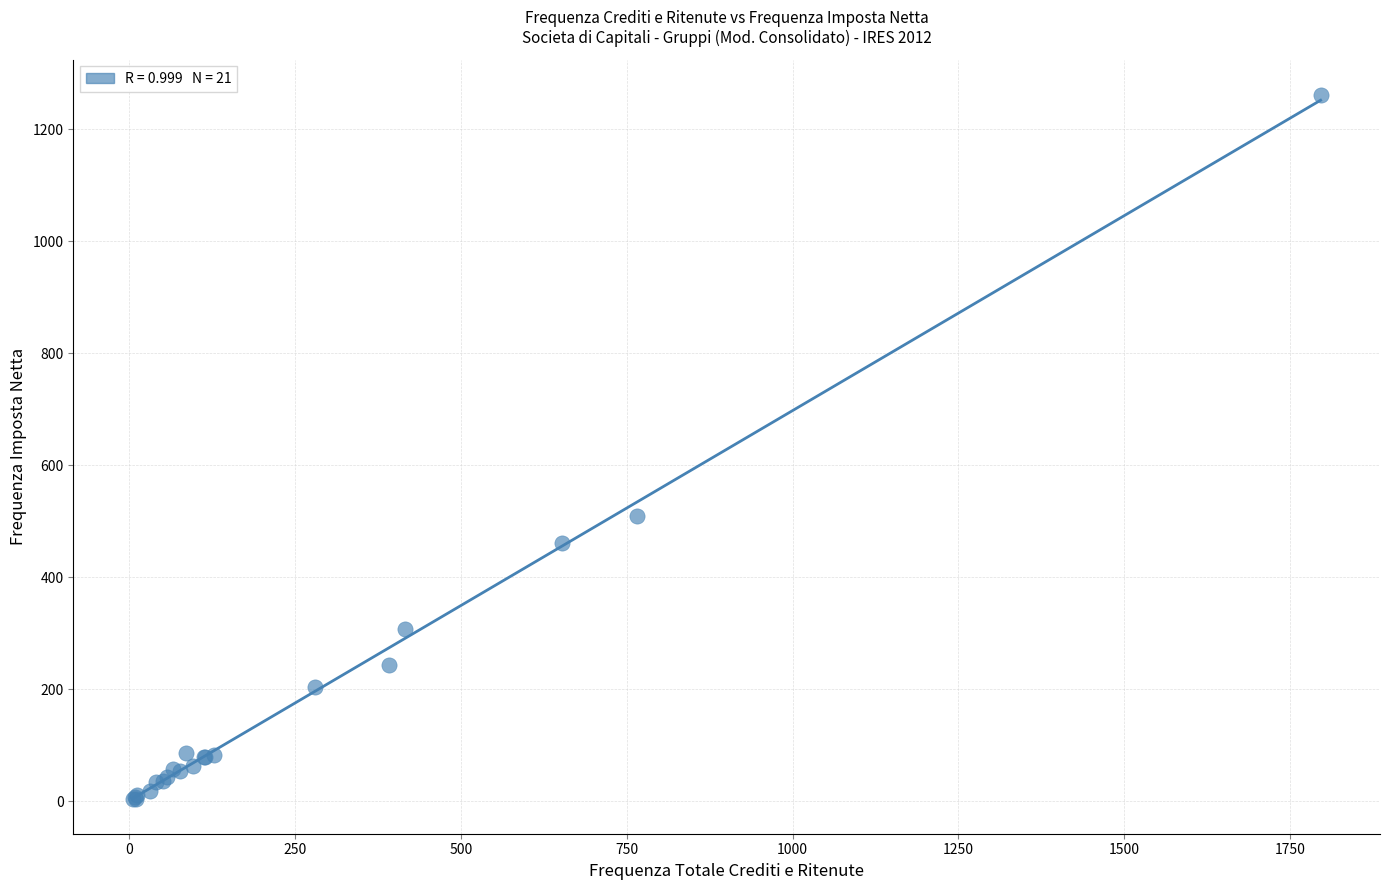

What Y value in the scatter plot is closest to 633?

509